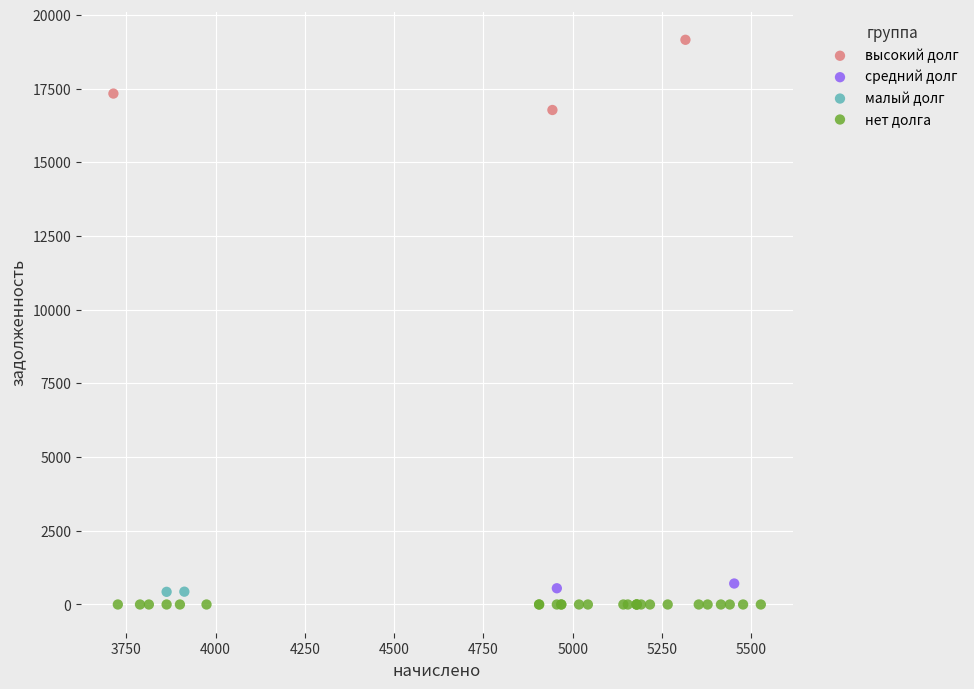

What are all the series names shown in the legend?

высокий долг, средний долг, малый долг, нет долга